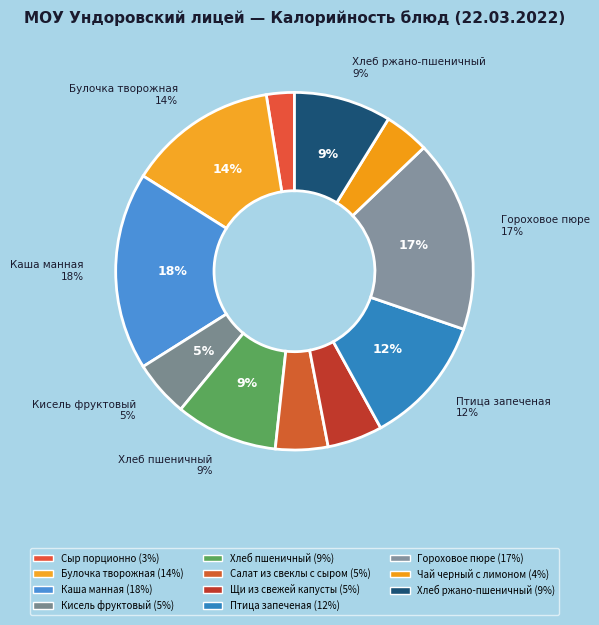

Count the number of slices in the pie.

11